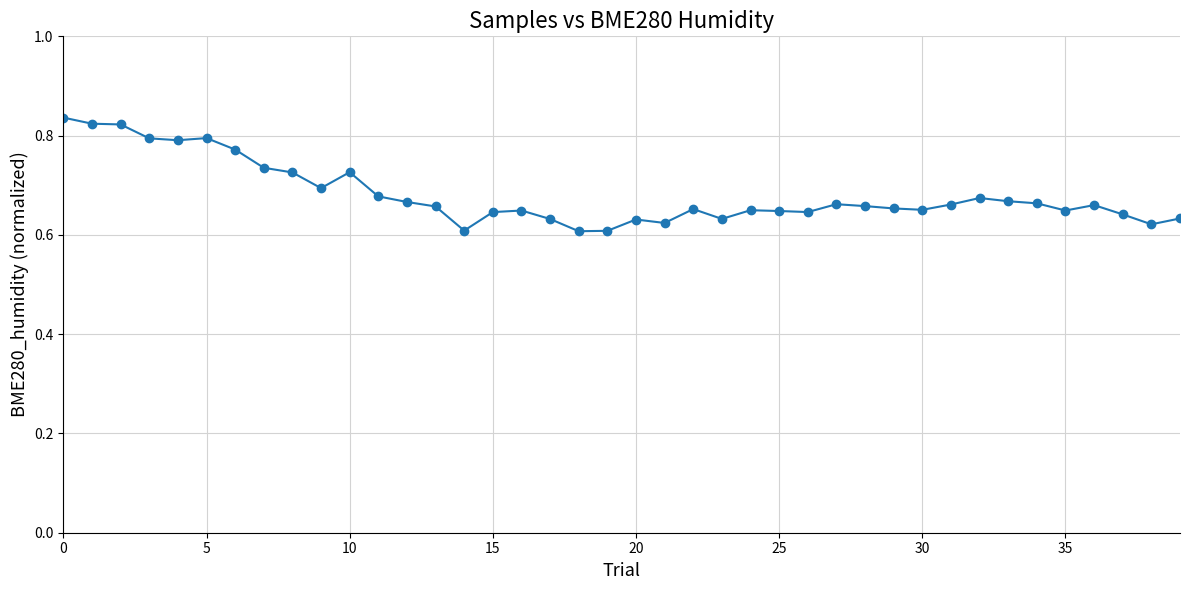

What is the sum of all values?

27.2